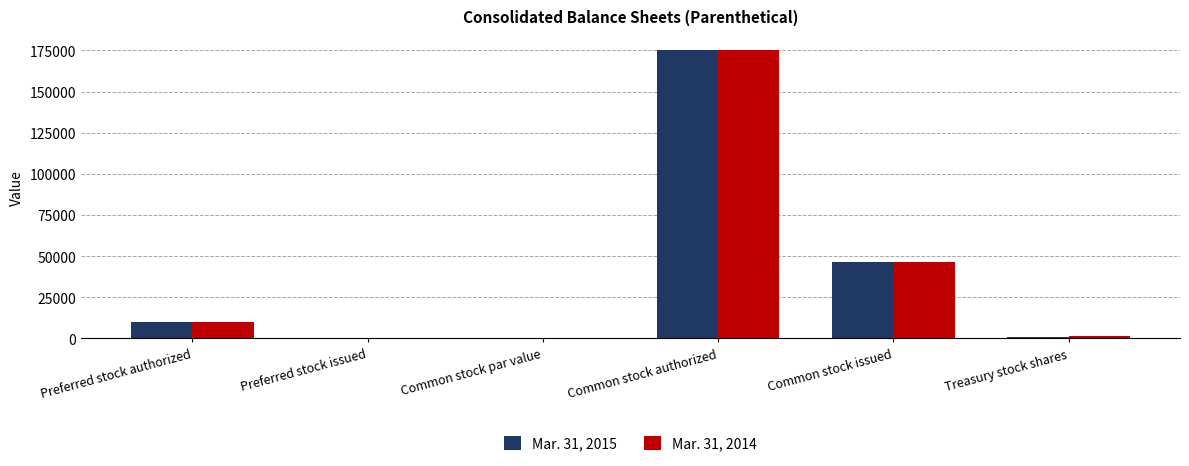

How many groups of bars are there?

6